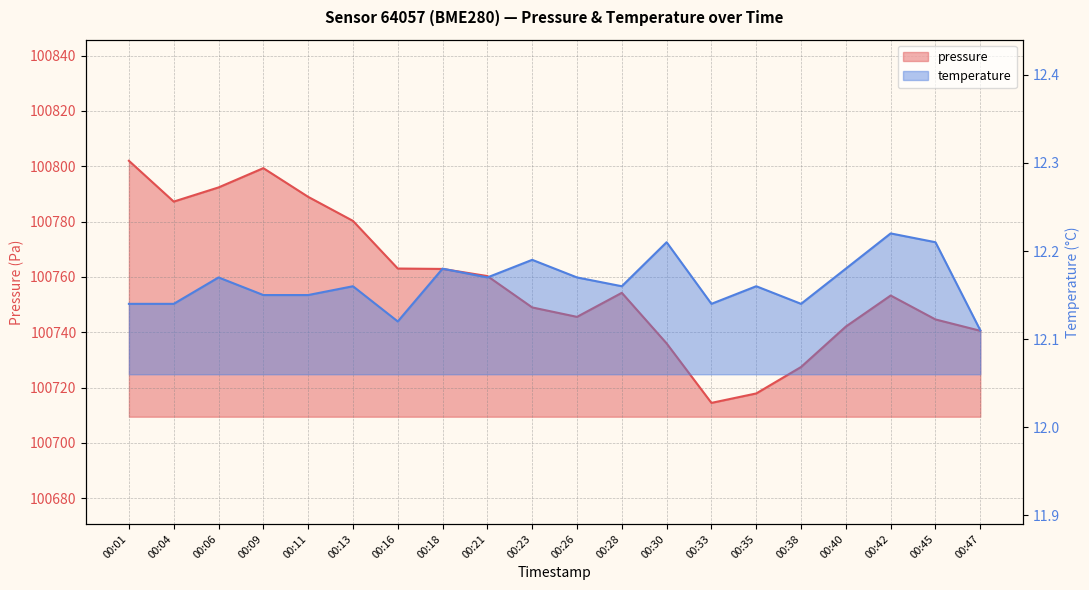

What is the sum of all pressure values?

2015161.3